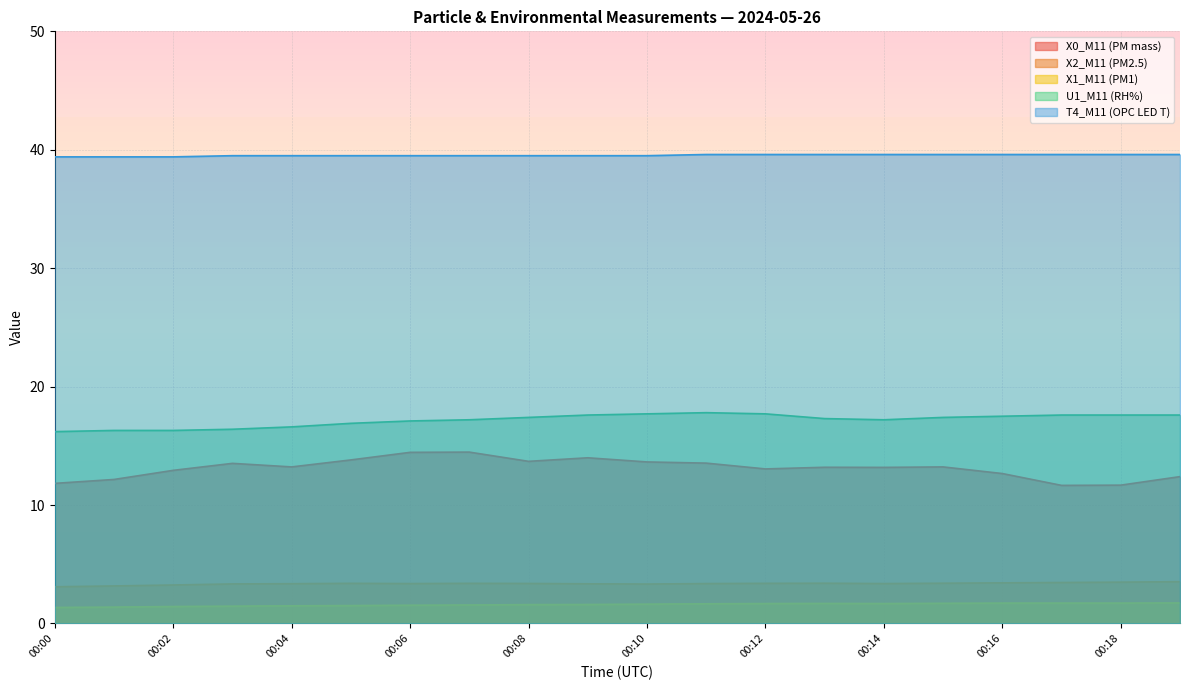

Which series has the largest total across all categories?

T4_M11 (OPC LED T)